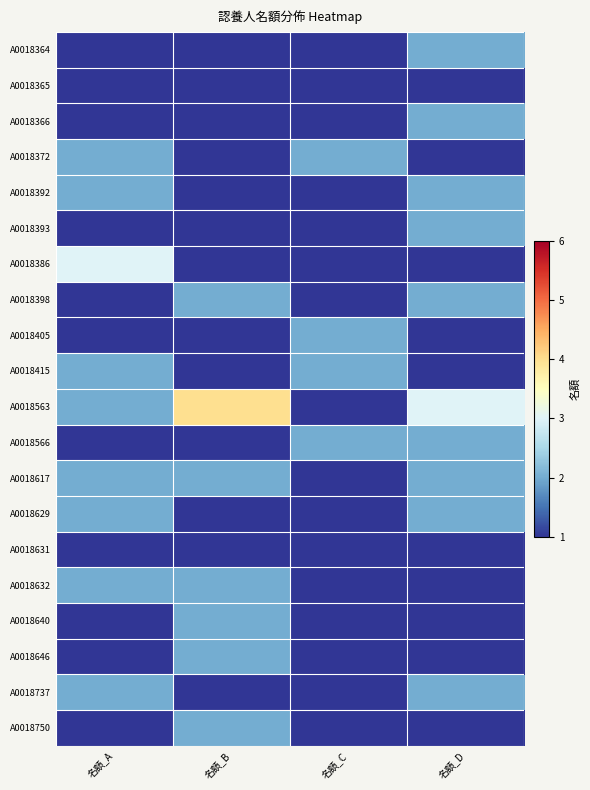

What is the total value across all series at 名額_D?

31